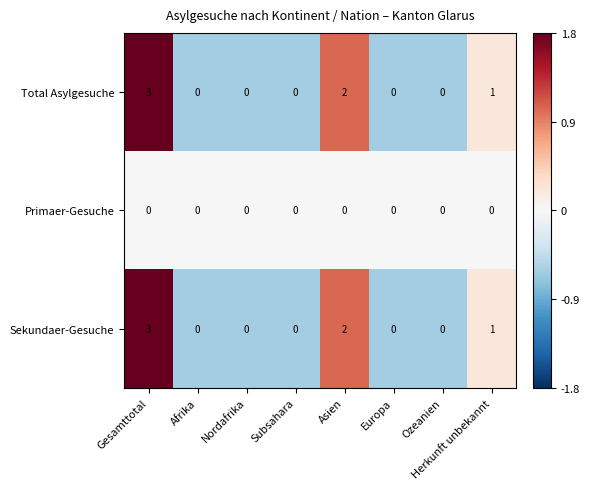

What is the difference between the highest and lowest values at Gesamttotal?

3